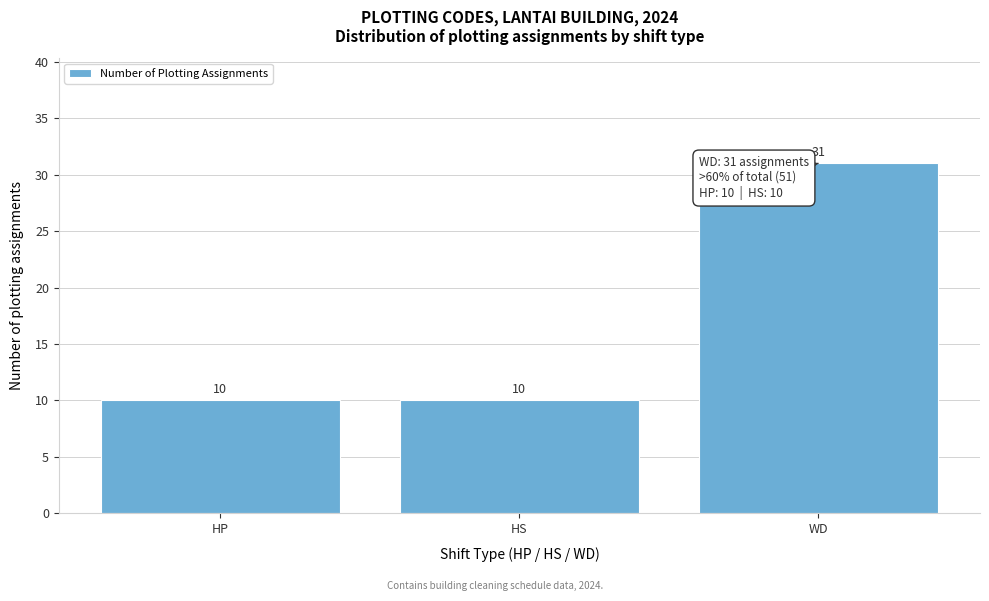

Reading right to left, extract all data points from this chart.

31	10	10